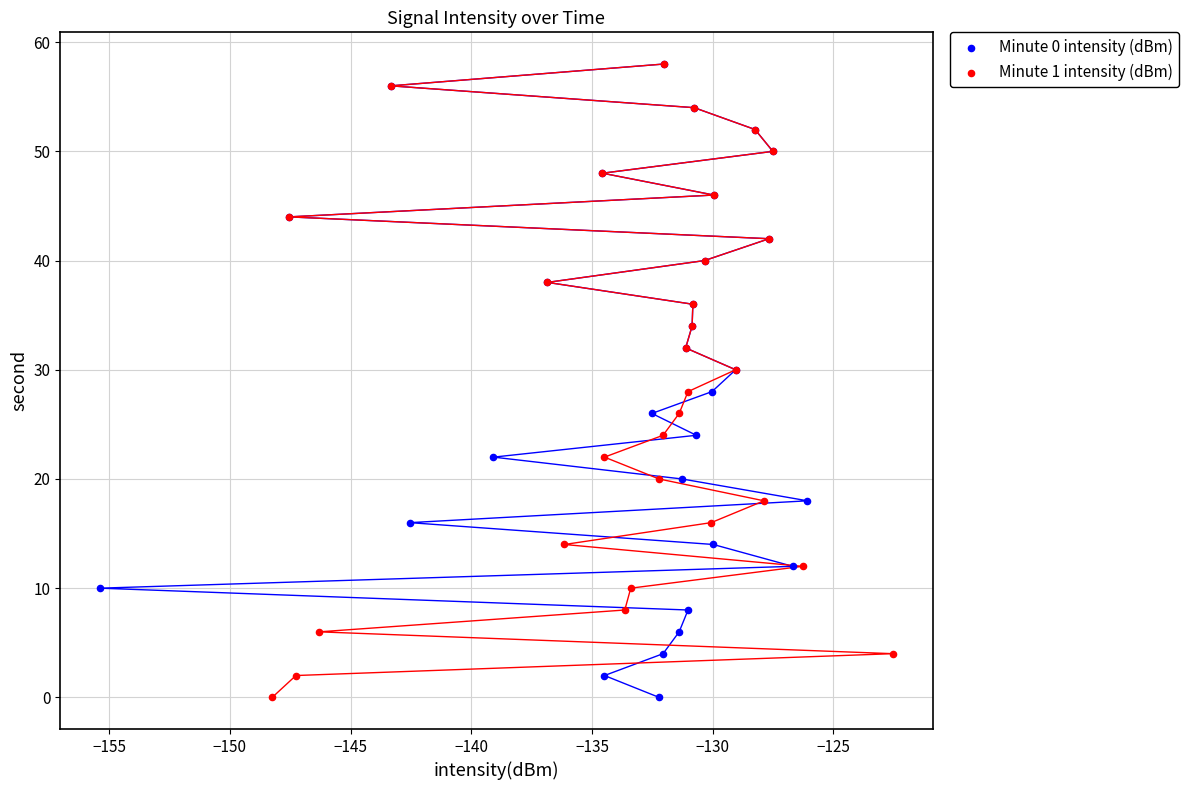

What are all the series names shown in the legend?

Minute 0 intensity (dBm), Minute 1 intensity (dBm)